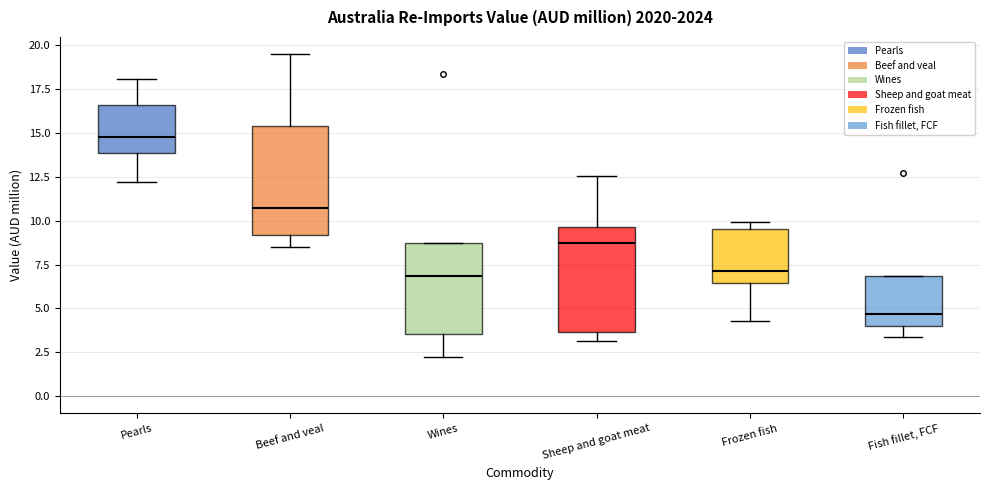

Which box's median line is the lowest?

Fish fillet, FCF